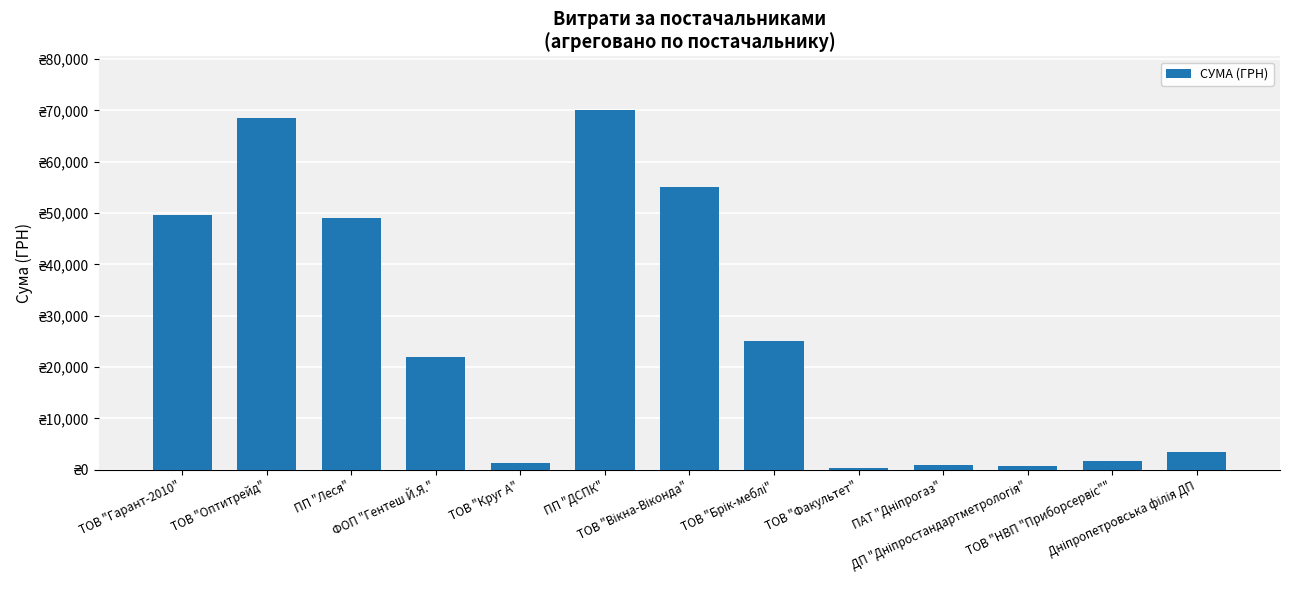

Which category has the highest value across all series?

ПП "ДСПК"